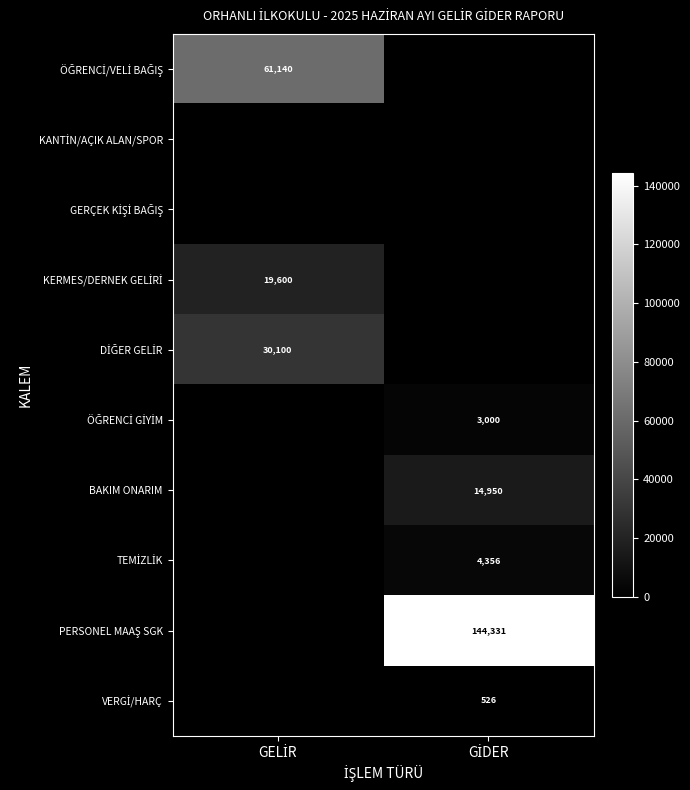

How many data points in DİĞER GELİR are less than 30100?

1